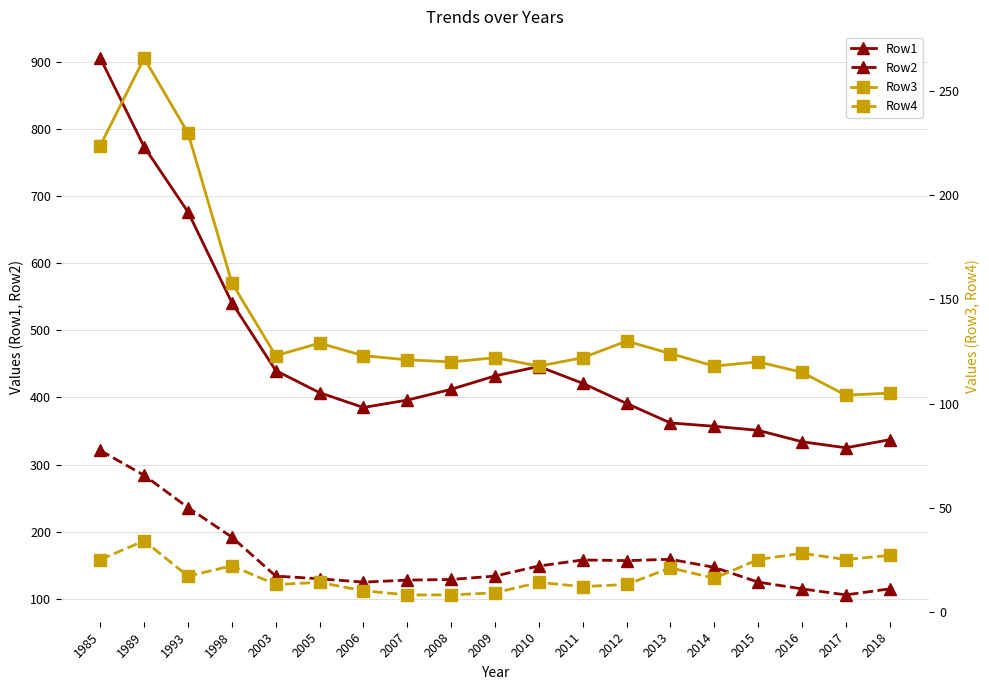

At which label does Row3 first exceed 122?

1985